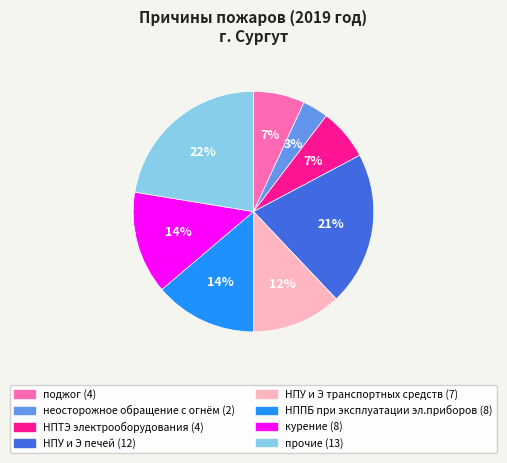

Which has a higher value, НПУ и Э транспортных средств or прочие?

прочие